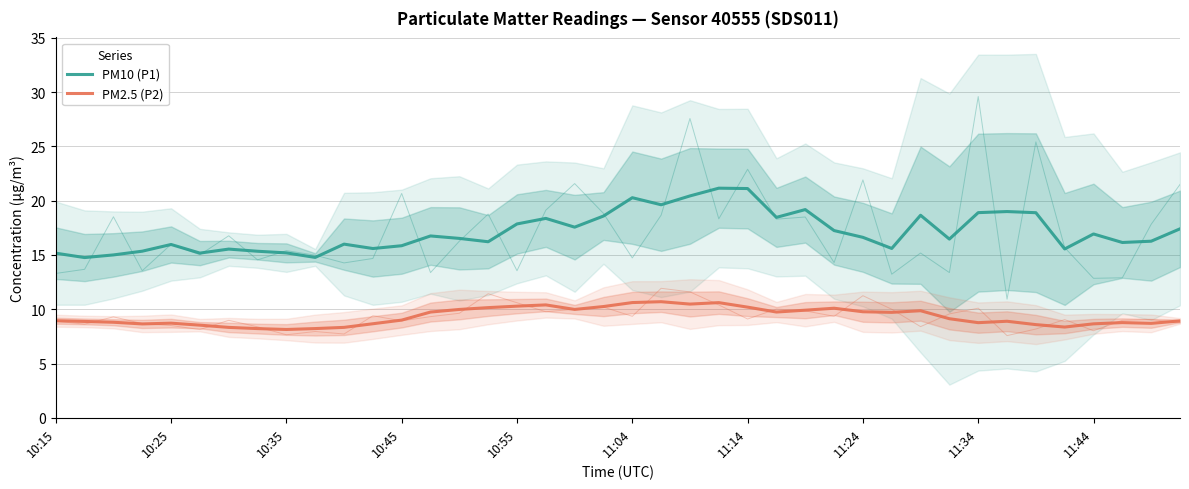

Is it true that PM2.5 (P2) equals 10.3 at 10:55?

True